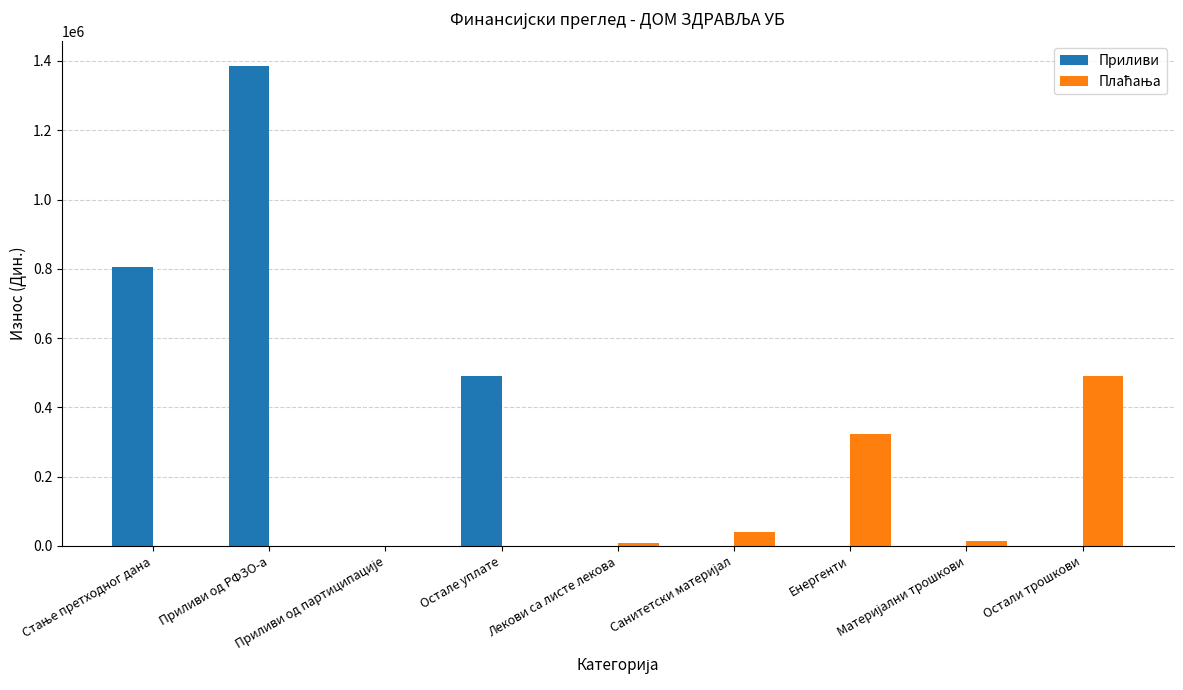

What is the sum of all Приливи values?

2684053.8